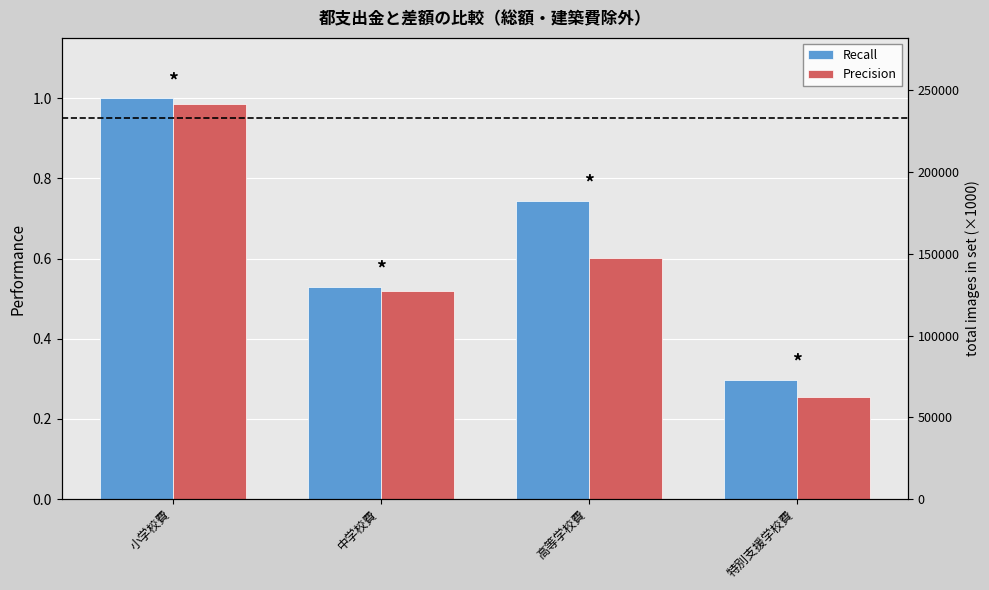

Between 小学校費 and 特別支援学校費, which series saw the biggest shift?

Precision